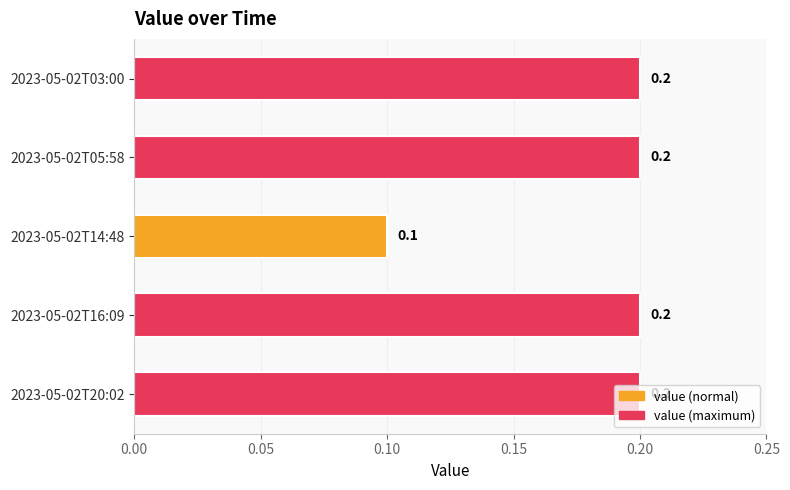

What is the difference between the maximum and minimum values?

0.1